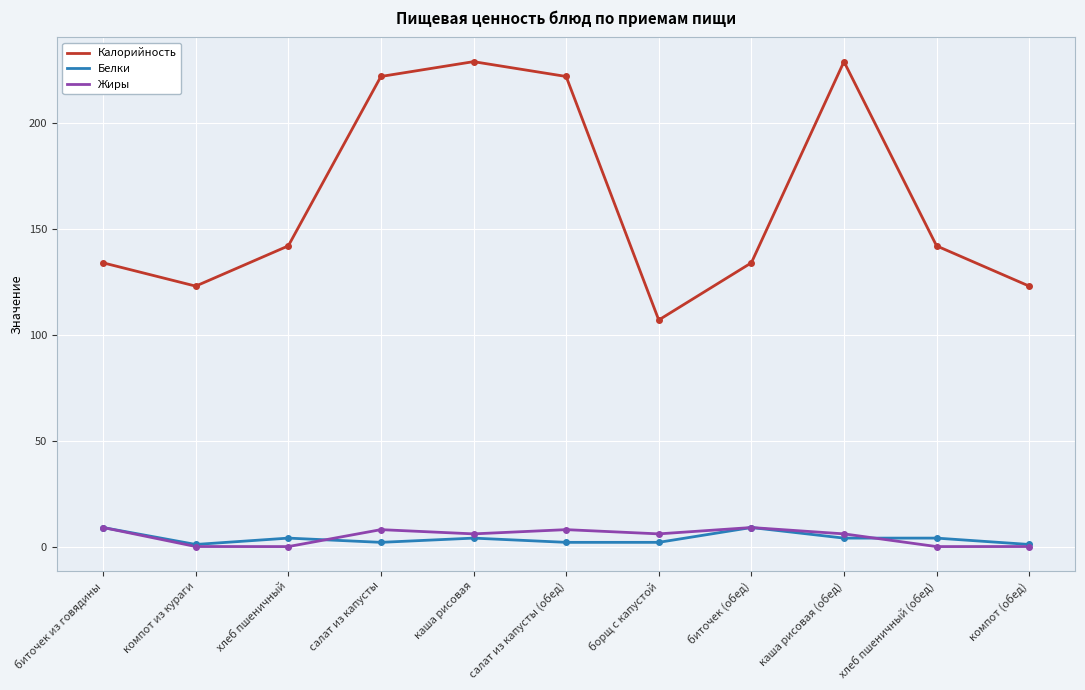

Which series has the largest range (max minus min)?

Калорийность